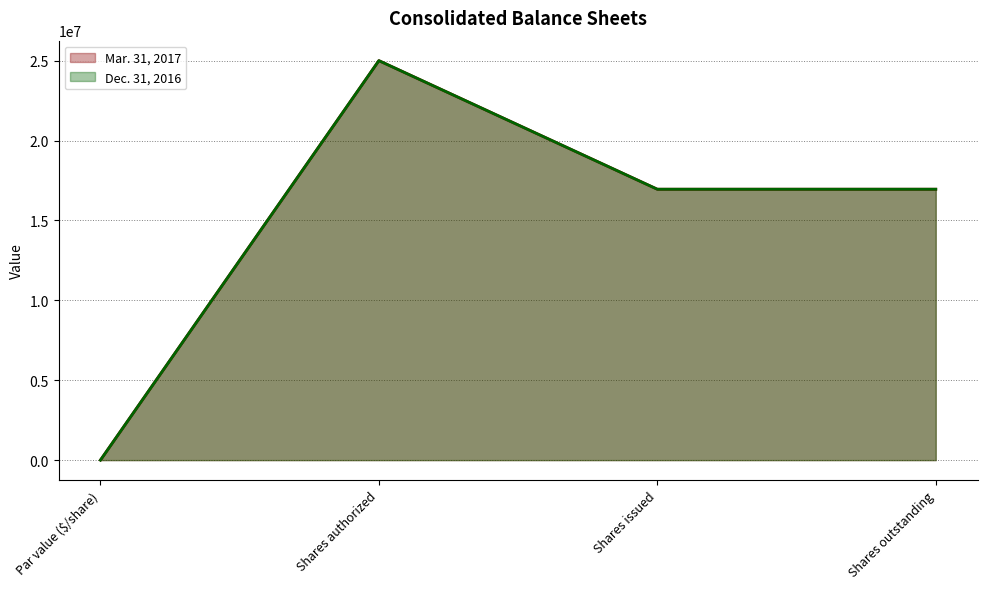

Read the Dec. 31, 2016 value at Shares outstanding, to the nearest 50.

16953200